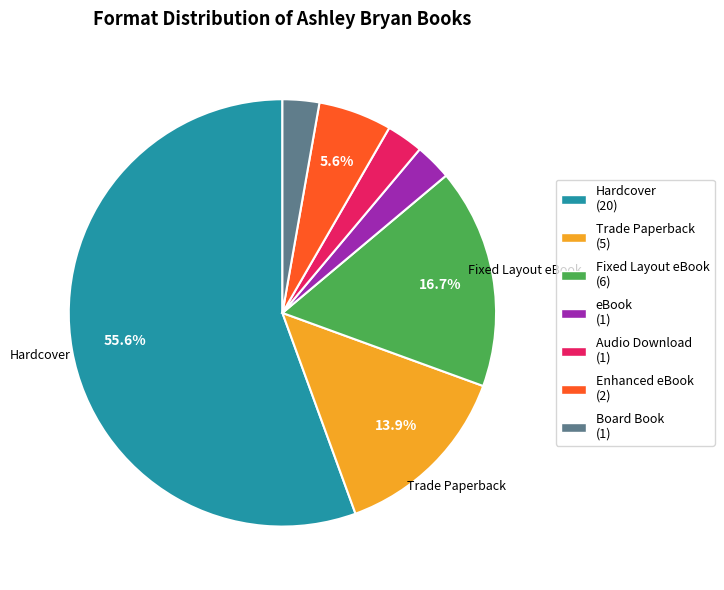

Is there any slice that represents more than half of the pie?

Yes